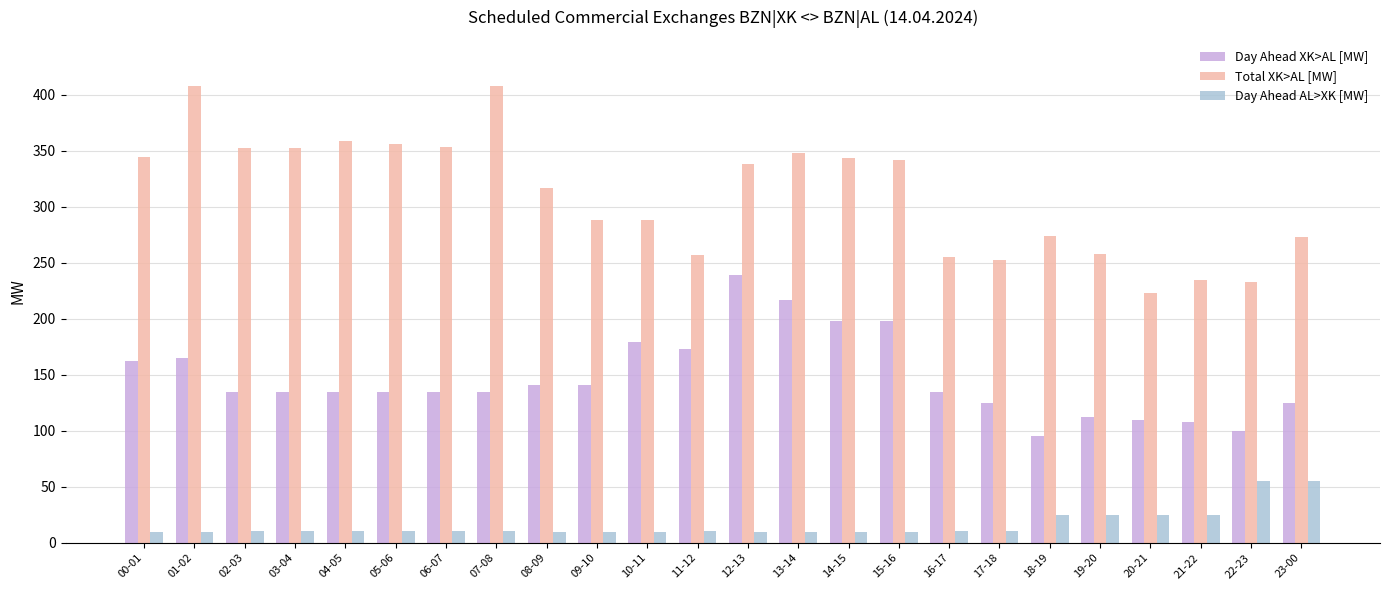

List the series in order of their peak value, lowest first.

Day Ahead AL>XK [MW], Day Ahead XK>AL [MW], Total XK>AL [MW]